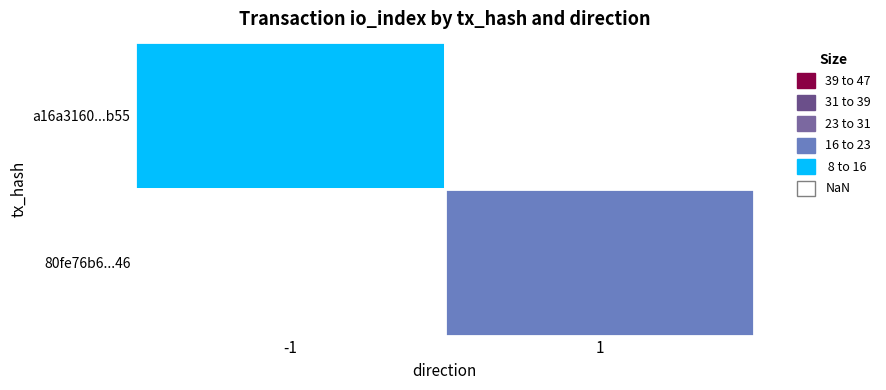

At direction, list the series in order from smallest to largest.

a16a3160baefd11c72f6803584bef21af442b55, 80fe76b650627ce70fc73ef609fbebbbf039146